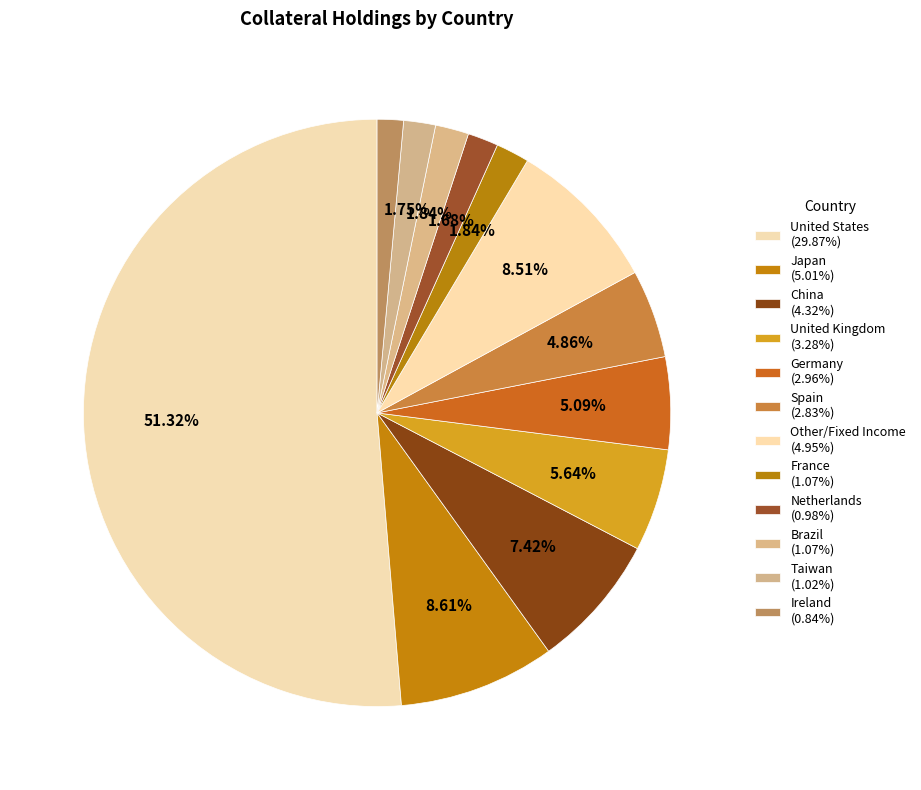

How many slices are in this pie chart?

12